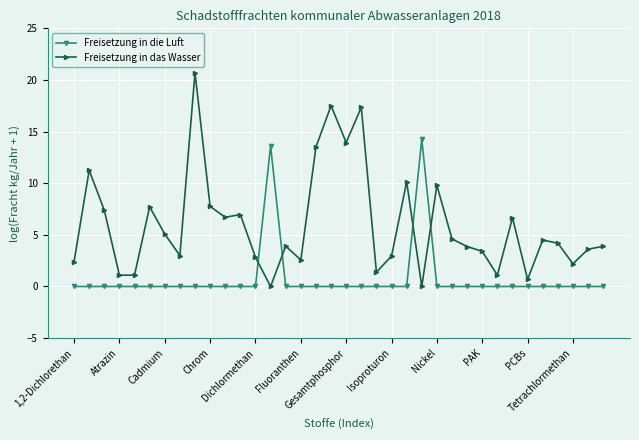

True or false: Freisetzung in das Wasser has more than 2 interior local peaks.

True